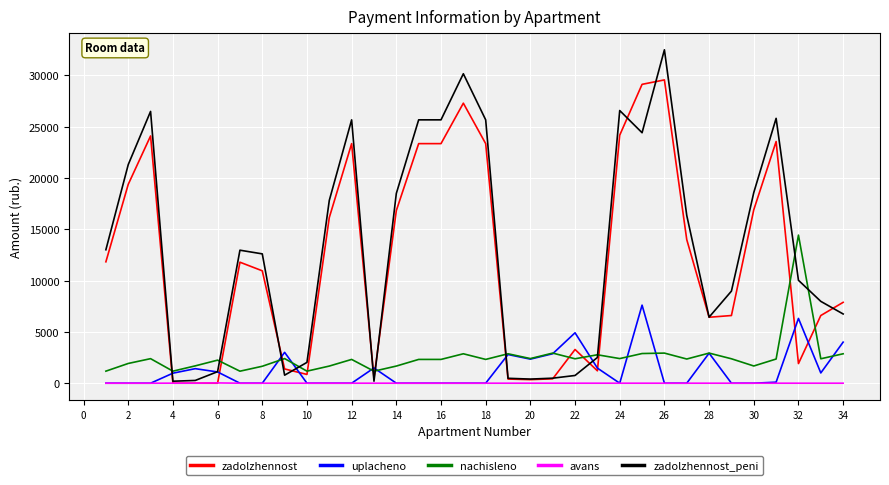

Rank the series by their maximum value, from highest to lowest.

zadolzhennost_peni, zadolzhennost, nachisleno, uplacheno, avans